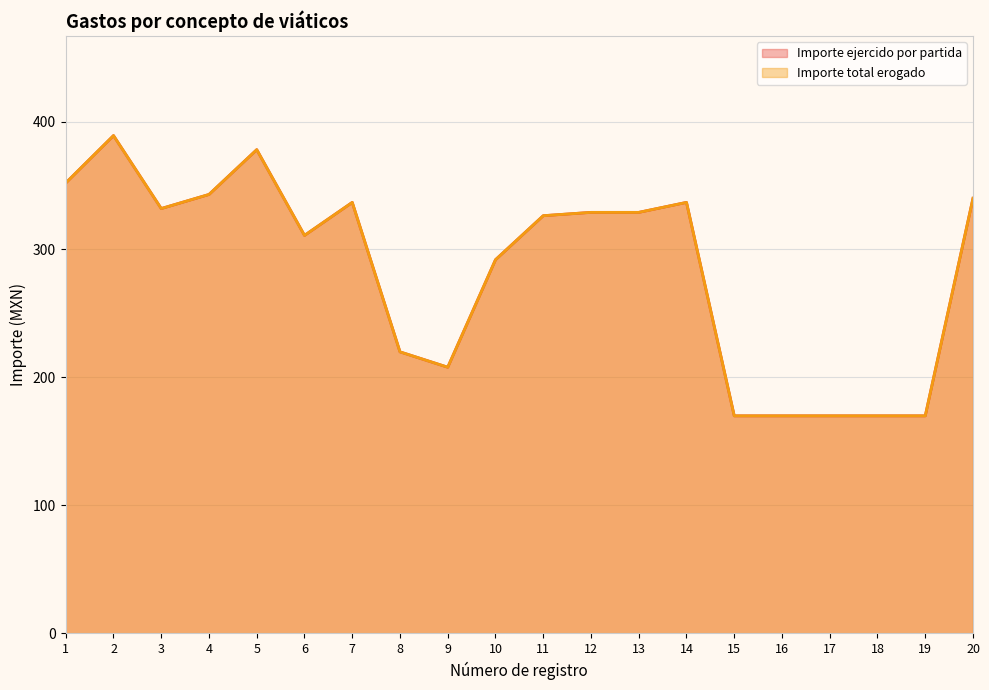

True or false: Importe total erogado (line) and Importe ejercido por partida (line) cross at least once.

False